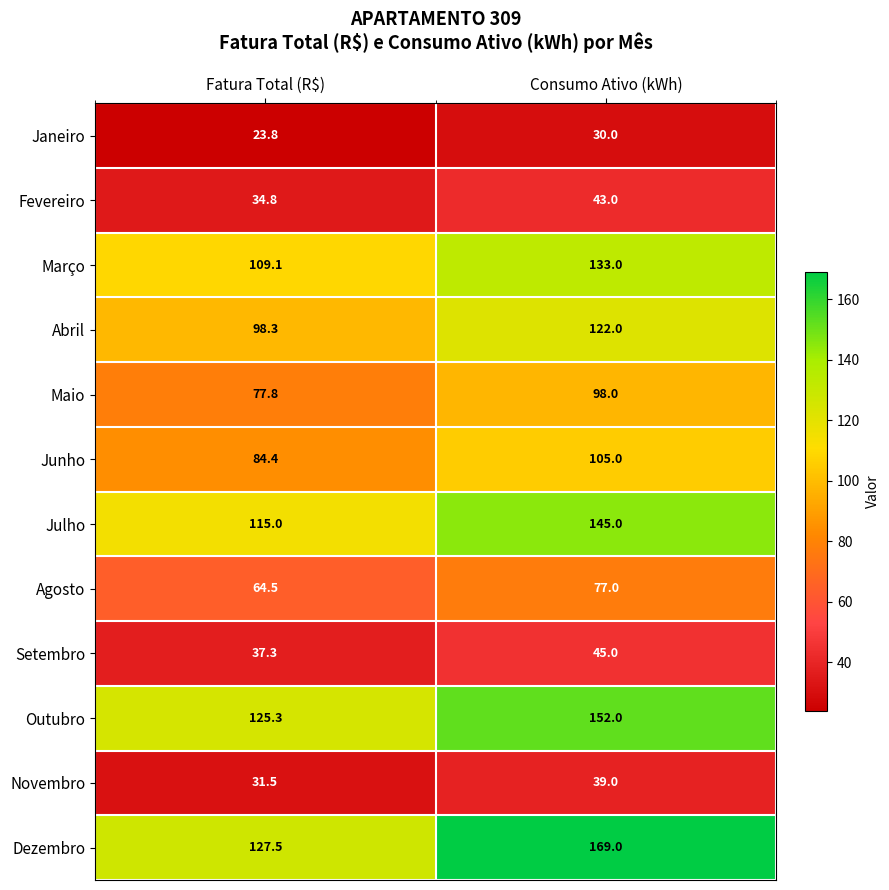

At which label is Abril closest to 110?

Fatura Total (R$)